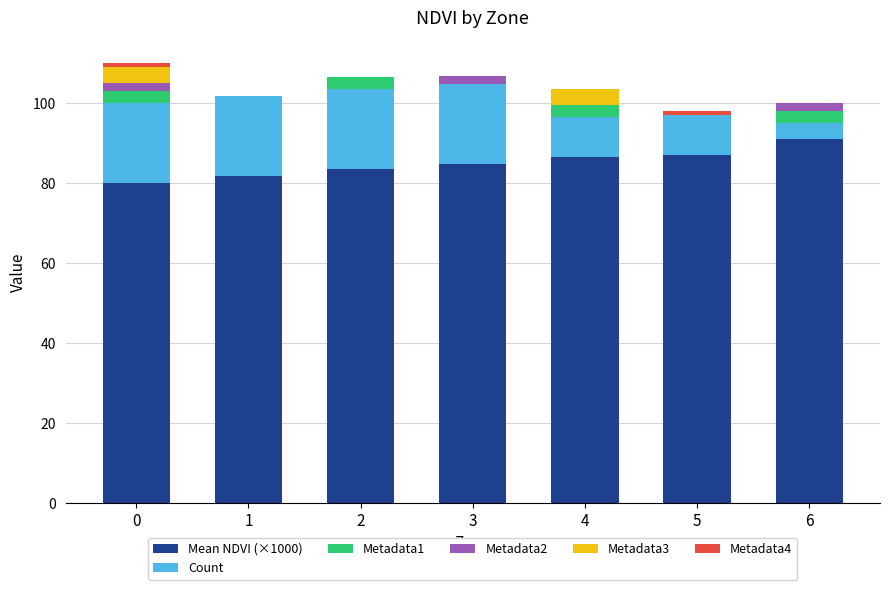

Does the chart contain stacked bars?

Yes